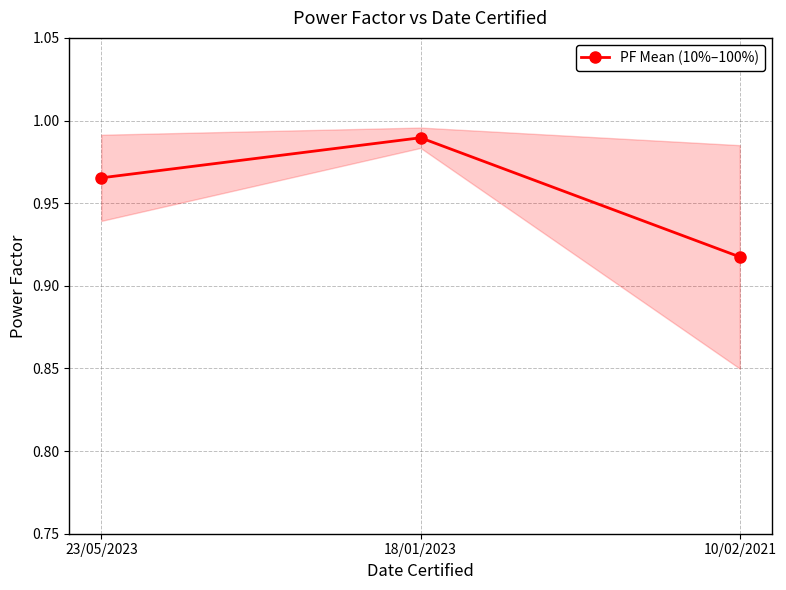

Reading left to right, what are all the values shown in this chart?

23/05/2023=1.0	18/01/2023=1.0	10/02/2021=0.9